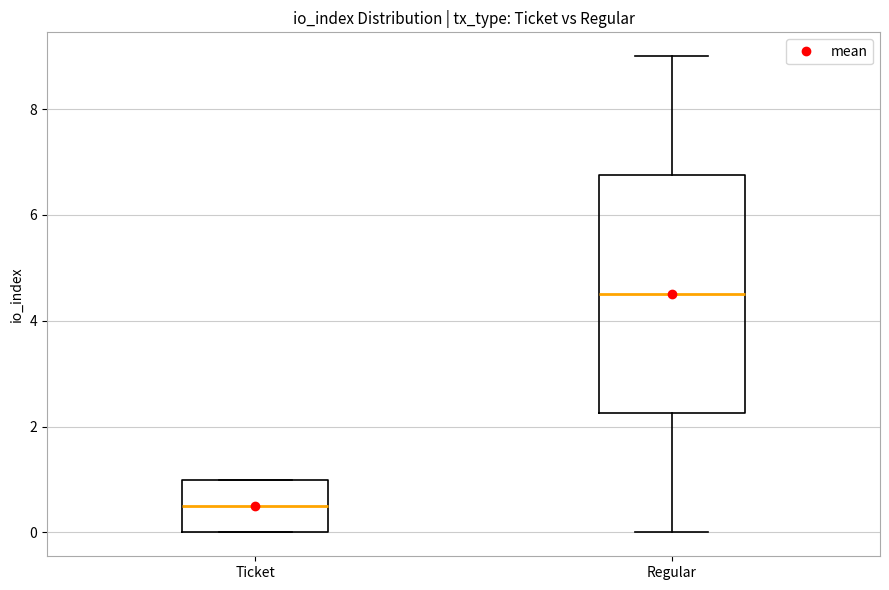

Reading left to right, transcribe this box plot: for each box, give where its median line is, the range the box spans, and where its two whiskers end, as read against the y-axis. The values are not printed on the chart, so give them approximately, as read against the axis.

Ticket: median 0.6, box 0.0 to 1.0, whiskers 0.0 to 1.0
Regular: median 4.6, box 2.2 to 6.8, whiskers 0.0 to 9.0